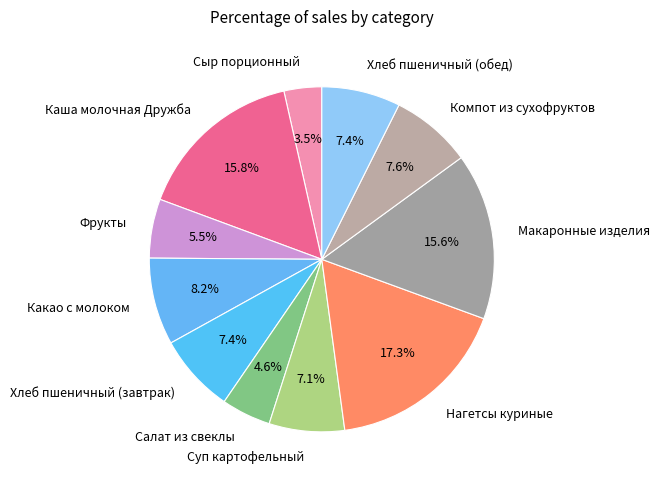

Between Сыр порционный and Каша молочная Дружба, which is larger?

Каша молочная Дружба